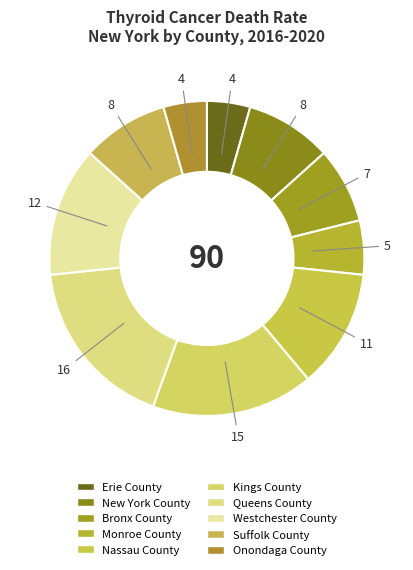

Which slice is the largest?

Queens County